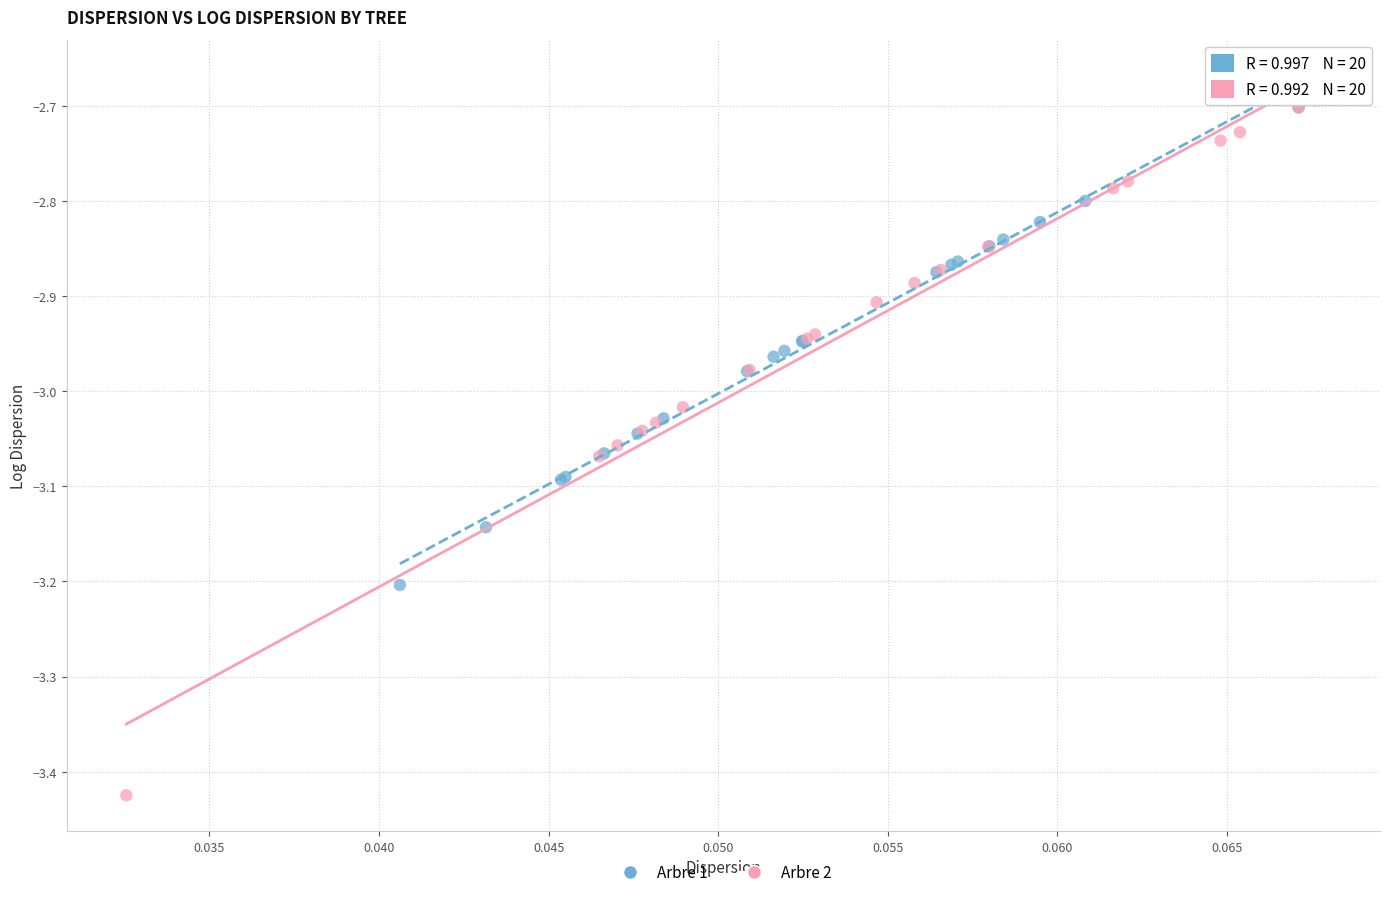

Which series contains the lowest Y value?

Arbre 2